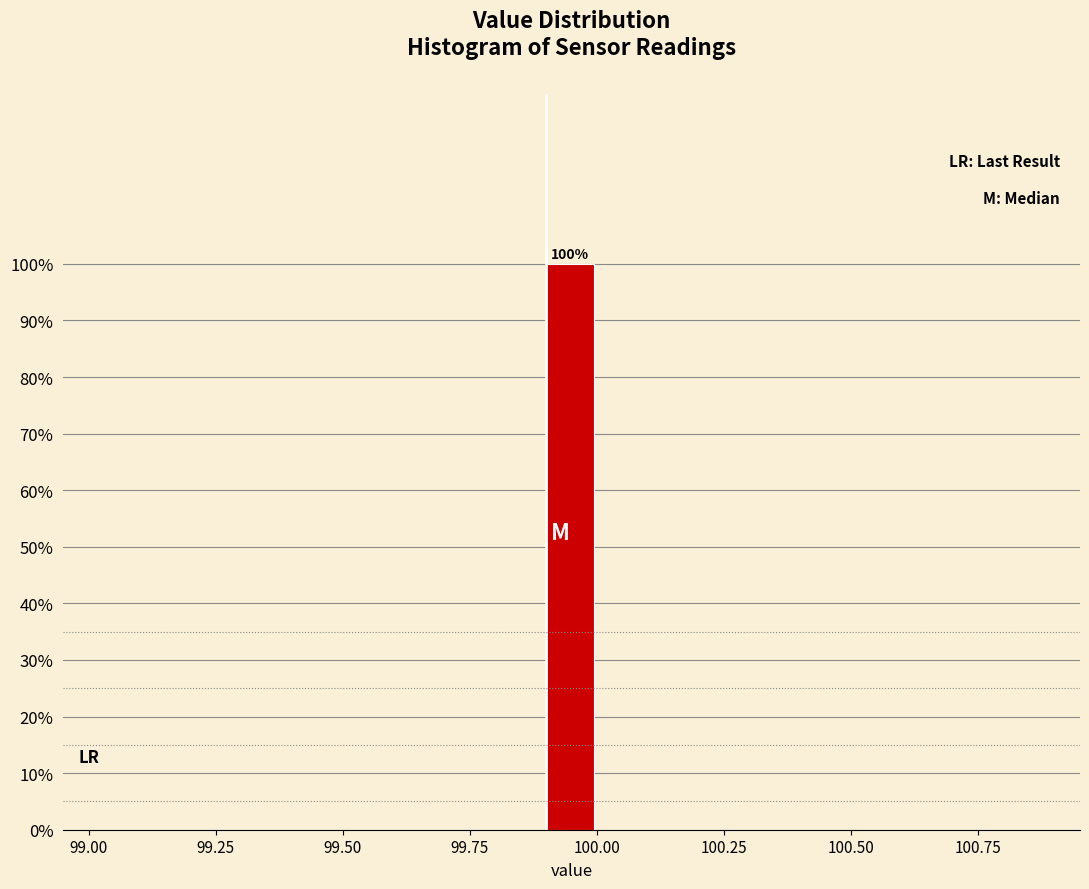

Around what value on the x-axis is the tallest bar? Give the approximate position of its centre, as read against the axis.

99.95